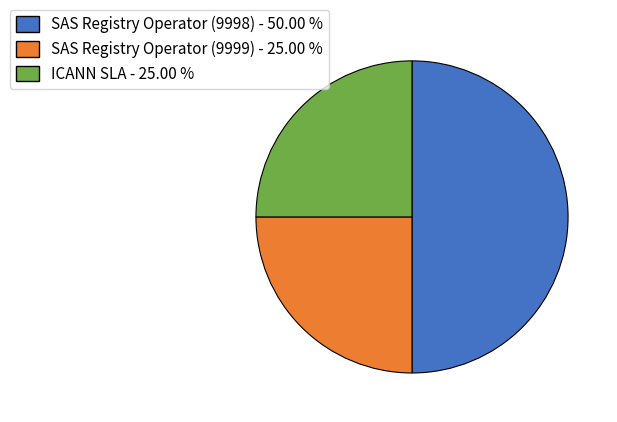

Combined, do SAS Registry Operator (9999) - 25.00 % and SAS Registry Operator (9998) - 50.00 % account for over 50%?

Yes